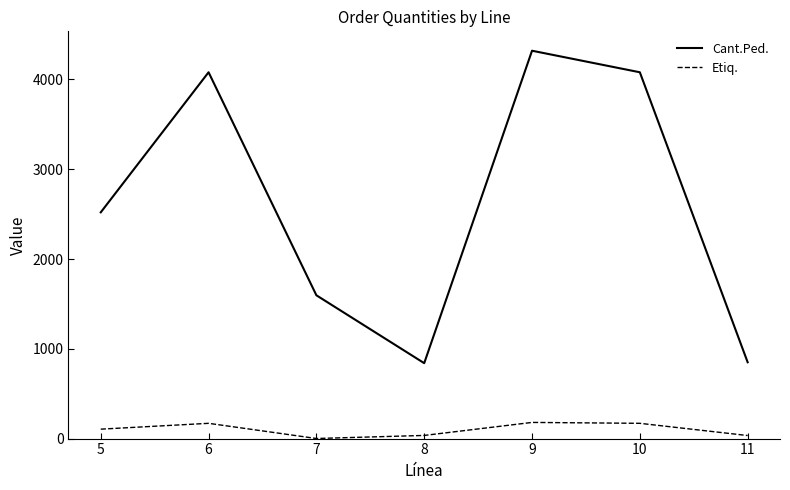

Which series has the widest spread of values?

Cant.Ped.